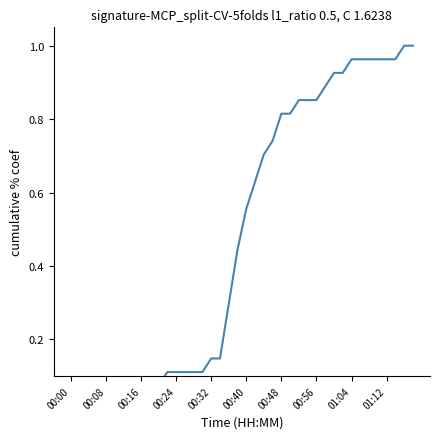

How many values are above zero?

39